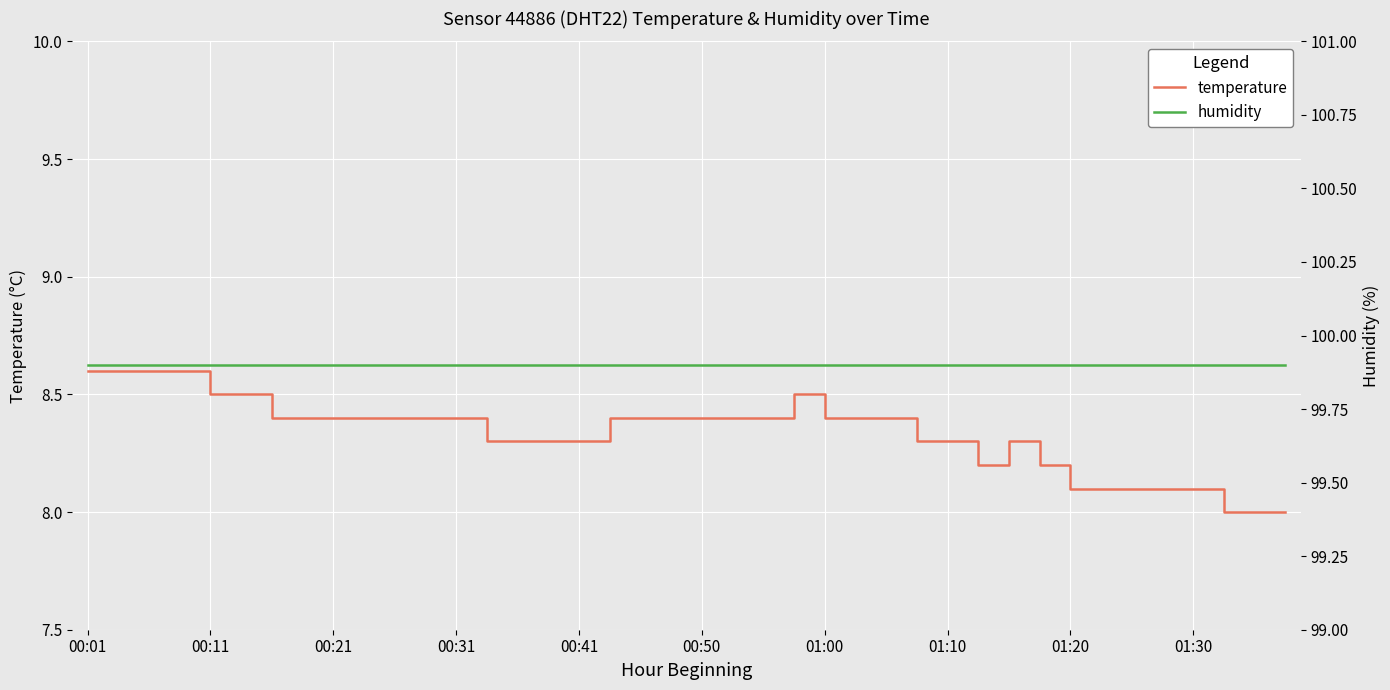

What is the minimum value for temperature?

8.0